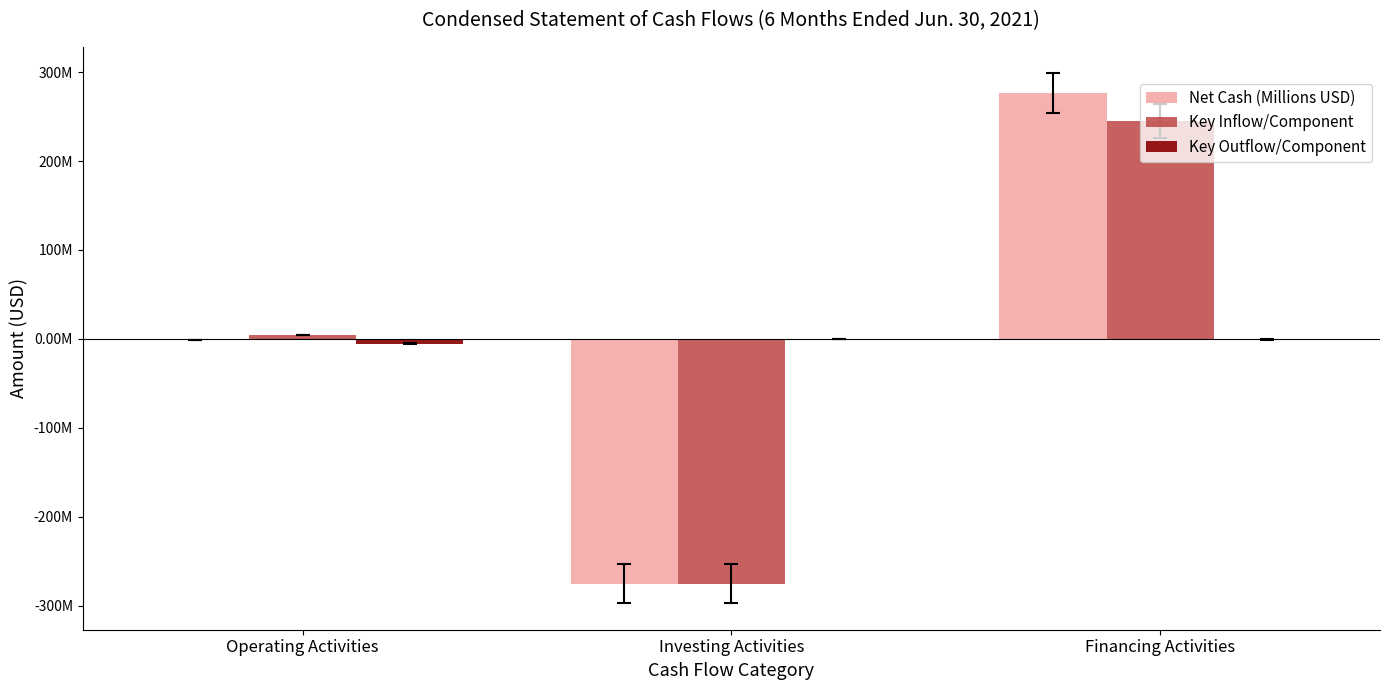

The value of Key Outflow/Component at Financing Activities is -0.6. True or false?

True